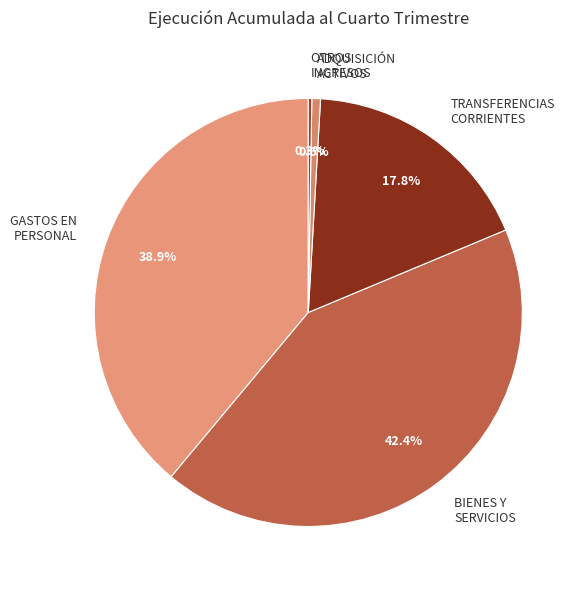

Does GASTOS EN PERSONAL represent more than half of the total?

No